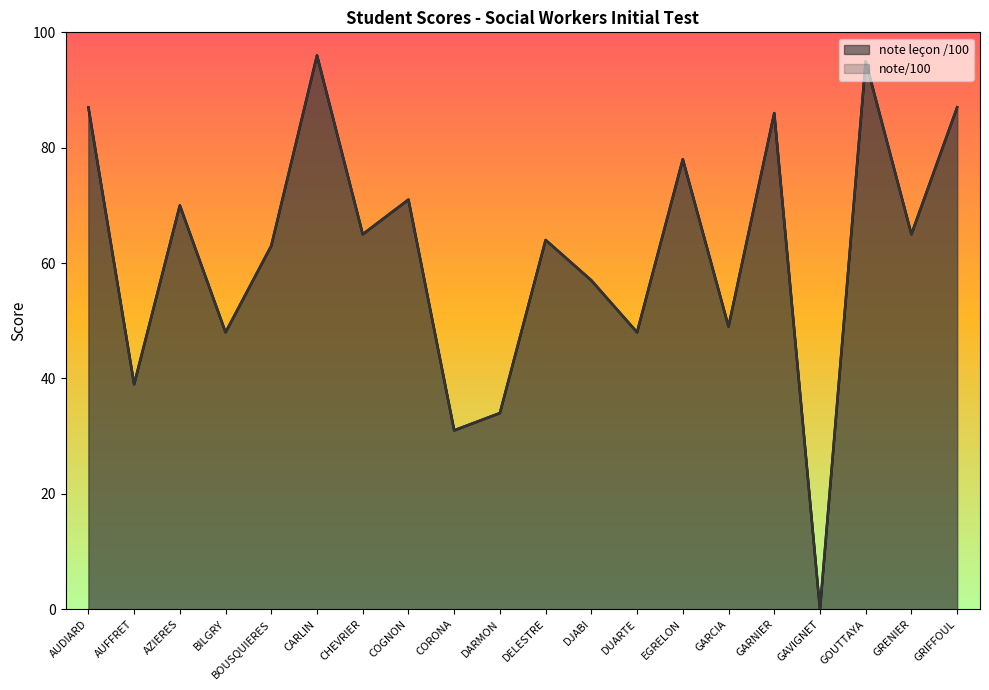

True or false: note/100 and note leçon /100 cross at least once.

False